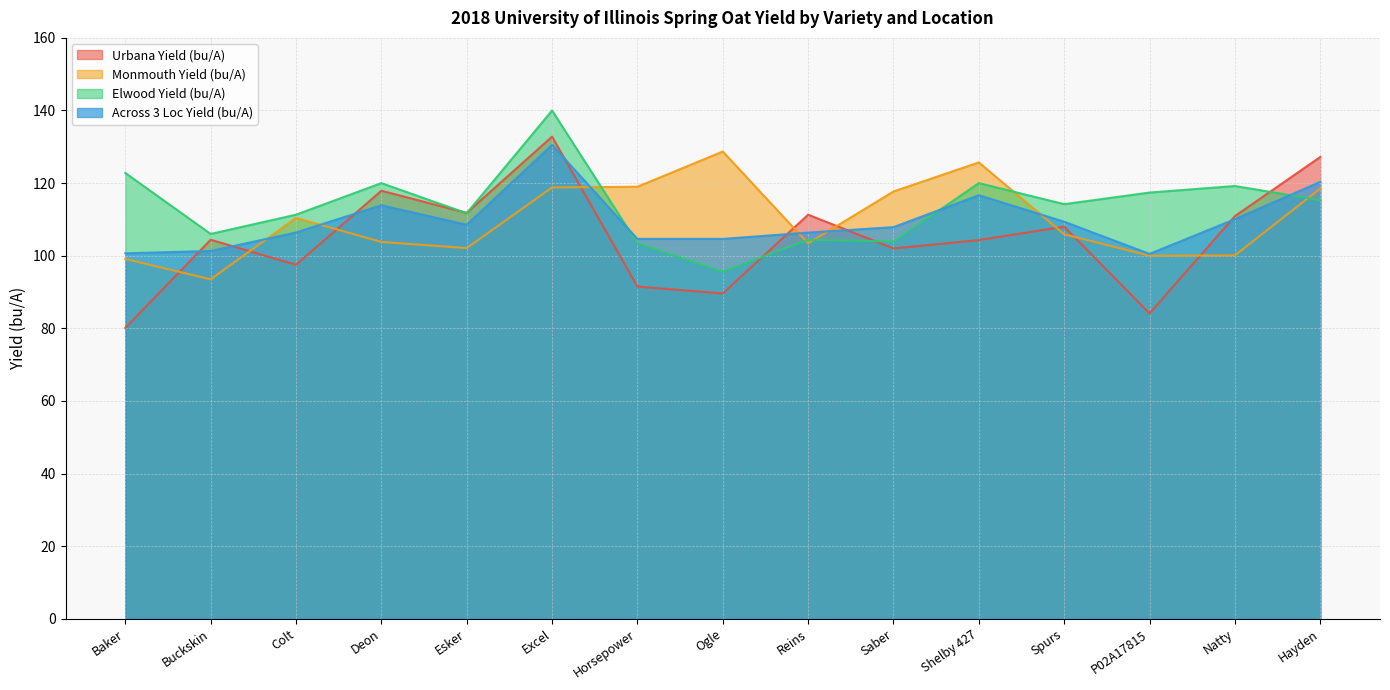

The Monmouth Yield (bu/A) series shows 100.1 at Natty. True or false?

True